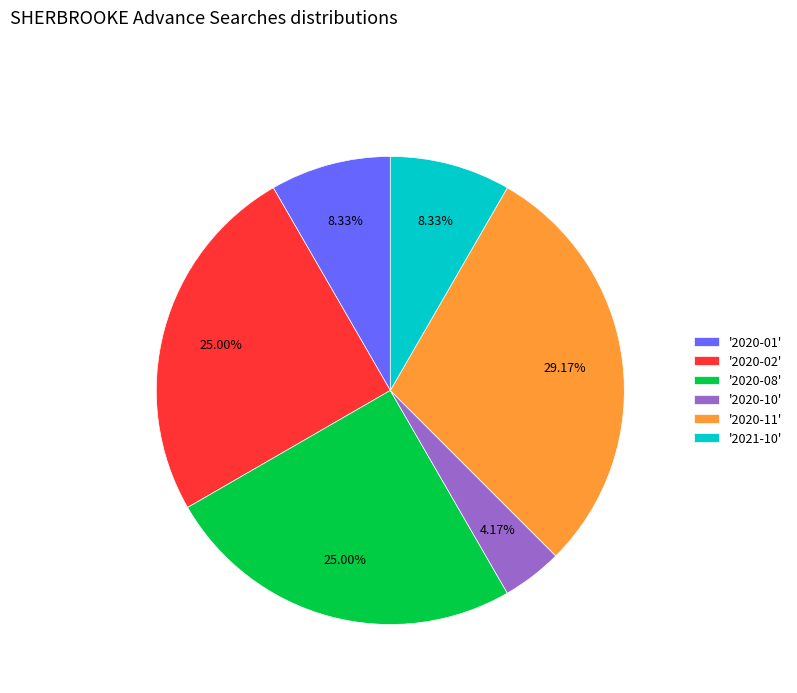

Count the number of slices in the pie.

6